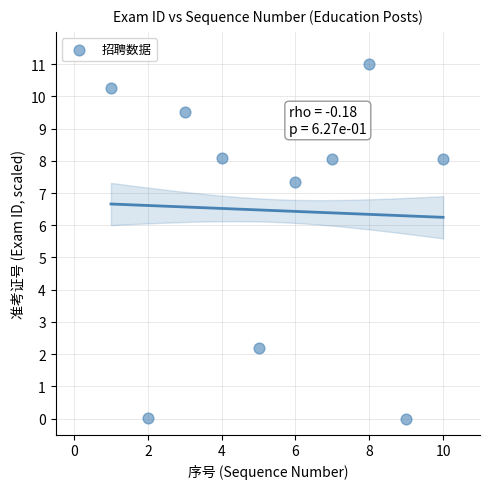

What Y value in the scatter plot is closest to 5?

7.3